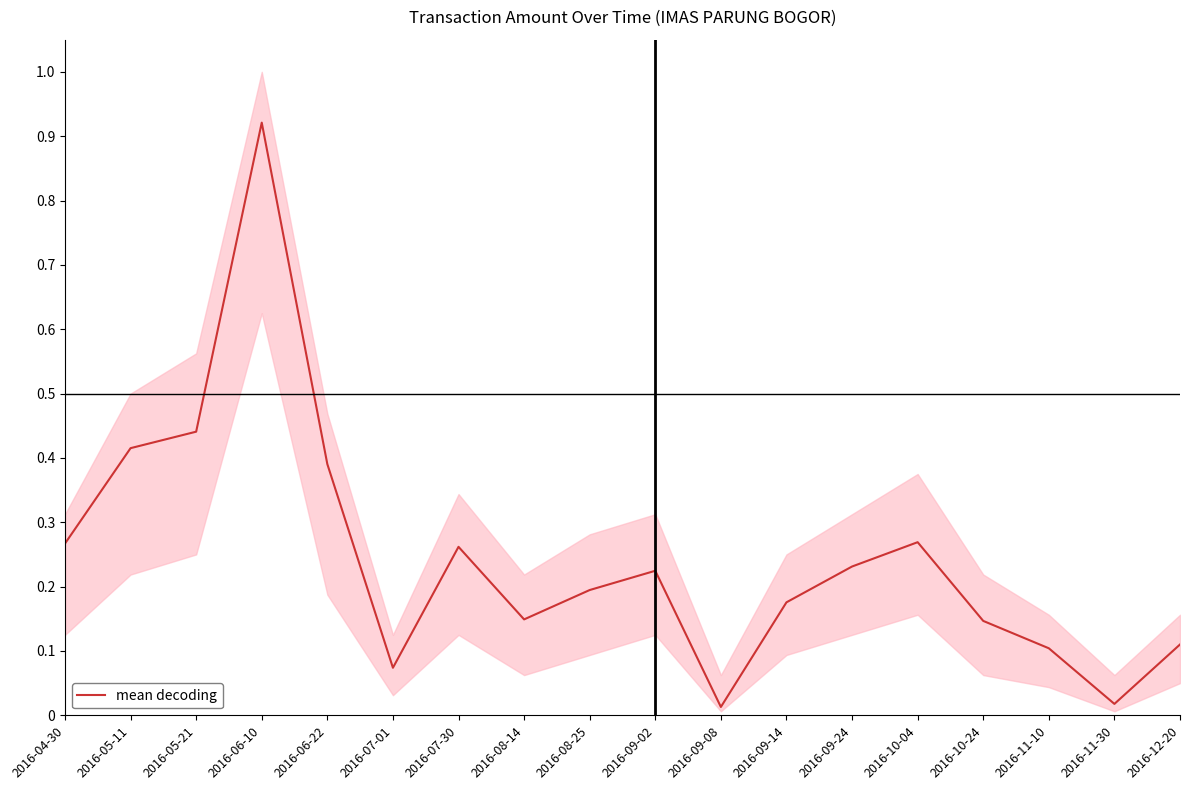

What is the sum of all values?

4.4